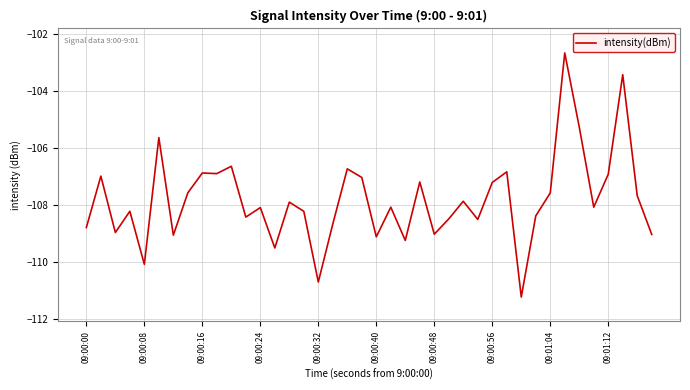

What is the smallest value displayed?

-111.2